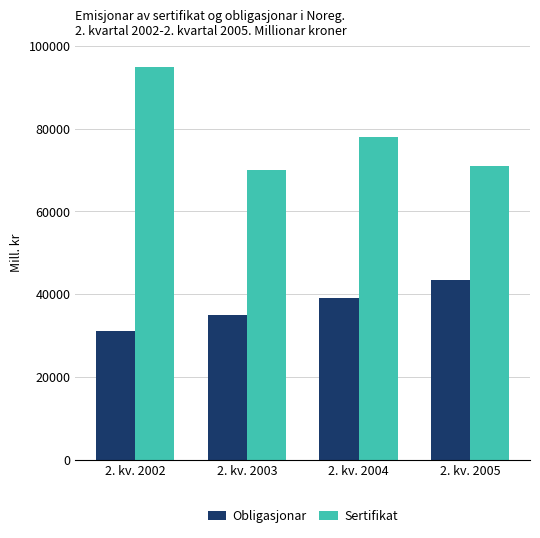

Which label corresponds to the smallest value in the chart?

2. kv. 2002